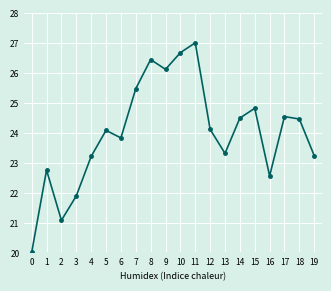

What is the smallest value displayed?

20.0